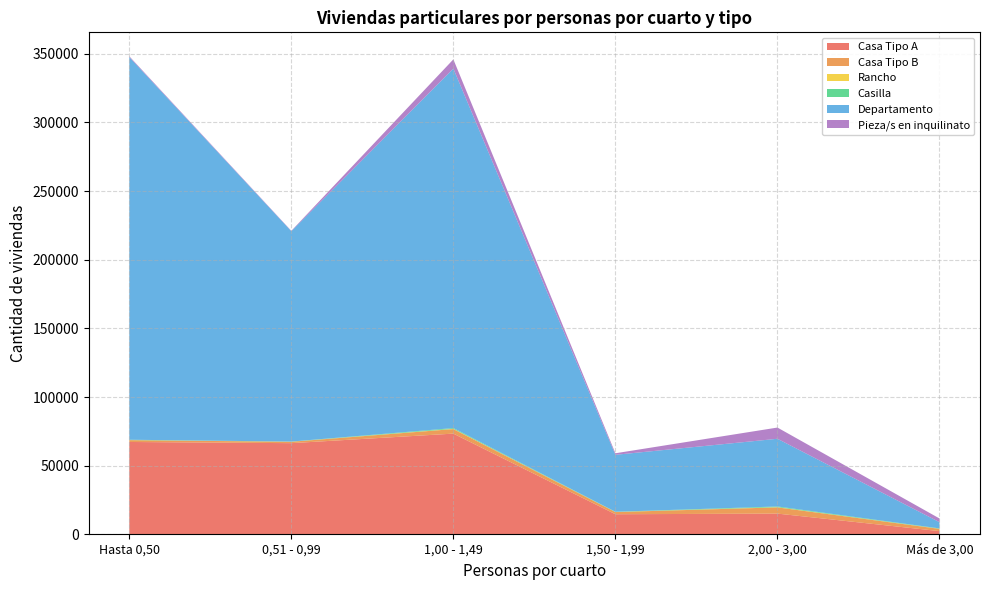

Reading left to right, transcribe all the data shown in this chart.

Casa Tipo A: Hasta 0,50=67302	0,51 - 0,99=66442	1,00 - 1,49=73386	1,50 - 1,99=14690	2,00 - 3,00=15144	Más de 3,00=2398
Casa Tipo B: Hasta 0,50=1327	0,51 - 0,99=1011	1,00 - 1,49=3312	1,50 - 1,99=1581	2,00 - 3,00=4534	Más de 3,00=1644
Rancho: Hasta 0,50=65	0,51 - 0,99=36	1,00 - 1,49=172	1,50 - 1,99=54	2,00 - 3,00=153	Más de 3,00=85
Casilla: Hasta 0,50=237	0,51 - 0,99=125	1,00 - 1,49=570	1,50 - 1,99=174	2,00 - 3,00=522	Más de 3,00=256
Departamento: Hasta 0,50=278638	0,51 - 0,99=153169	1,00 - 1,49=261718	1,50 - 1,99=41461	2,00 - 3,00=49283	Más de 3,00=4522
Pieza/s en inquilinato: Hasta 0,50=587	0,51 - 0,99=270	1,00 - 1,49=6724	1,50 - 1,99=1122	2,00 - 3,00=8166	Más de 3,00=2702